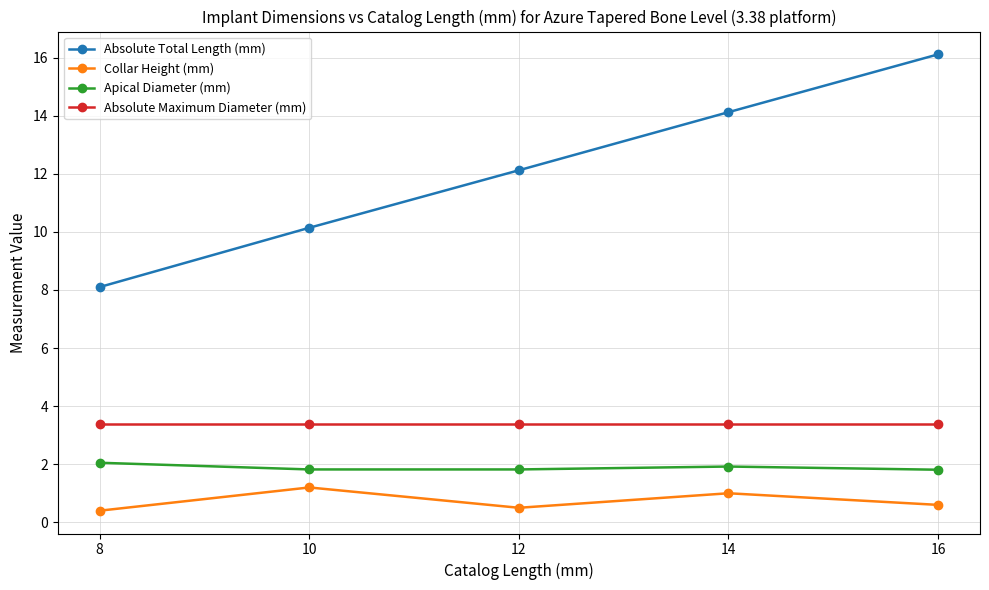

The Collar Height (mm) series shows 1.0 at 14. True or false?

True